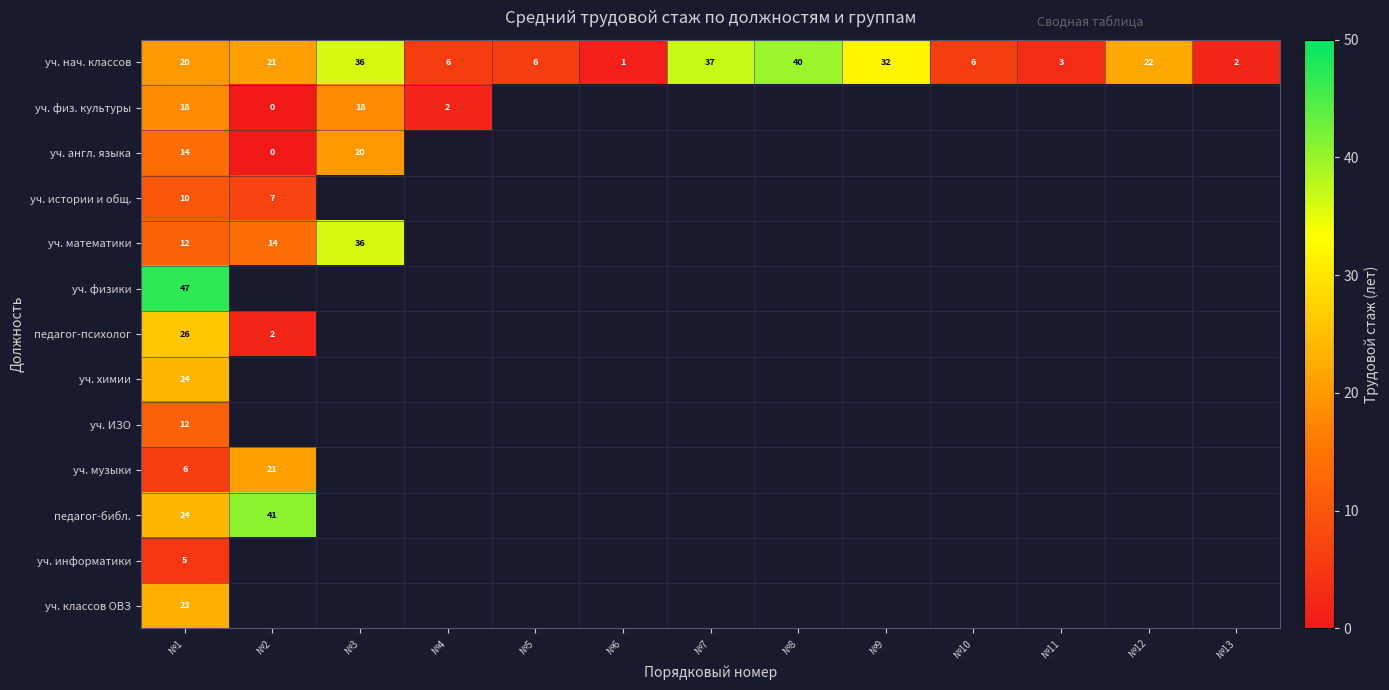

The уч. нач. классов series shows 31 at №1. True or false?

False